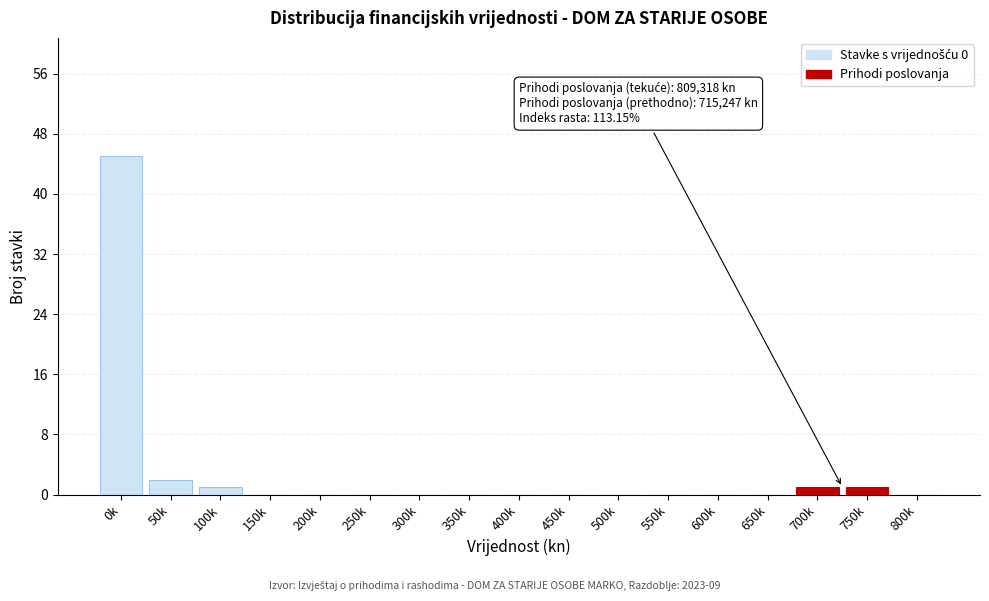

Reading right to left, what are all the values shown in this chart?

800k=0	750k=1	700k=1	650k=0	600k=0	550k=0	500k=0	450k=0	400k=0	350k=0	300k=0	250k=0	200k=0	150k=0	100k=1	50k=2	0k=45